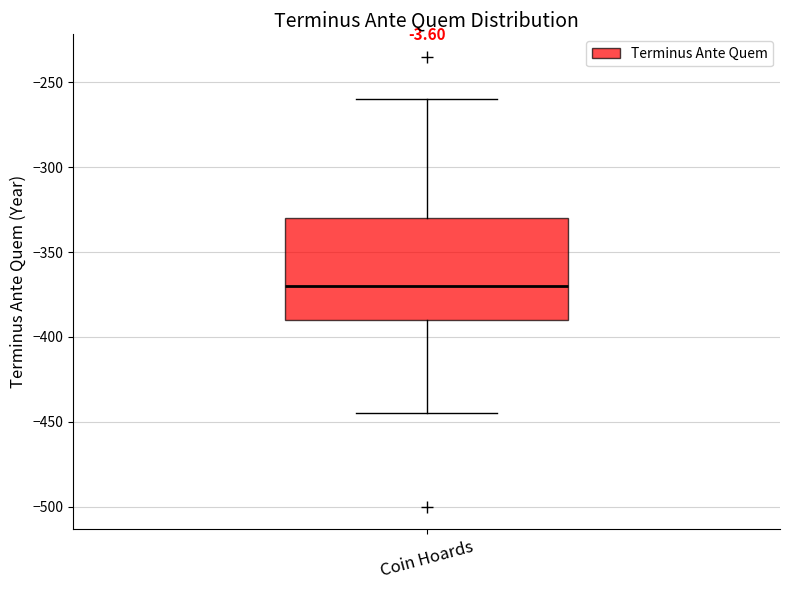

Where does the median line of the box for Coin Hoards sit on the y-axis? The values are not printed on the chart, so give them approximately, as read against the axis.

-370